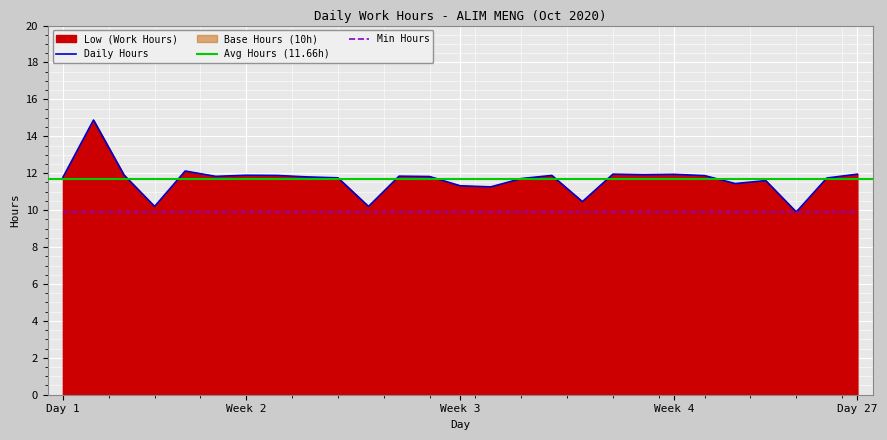

True or false: Min Hours has a value of 5.7 at Day 1.

False